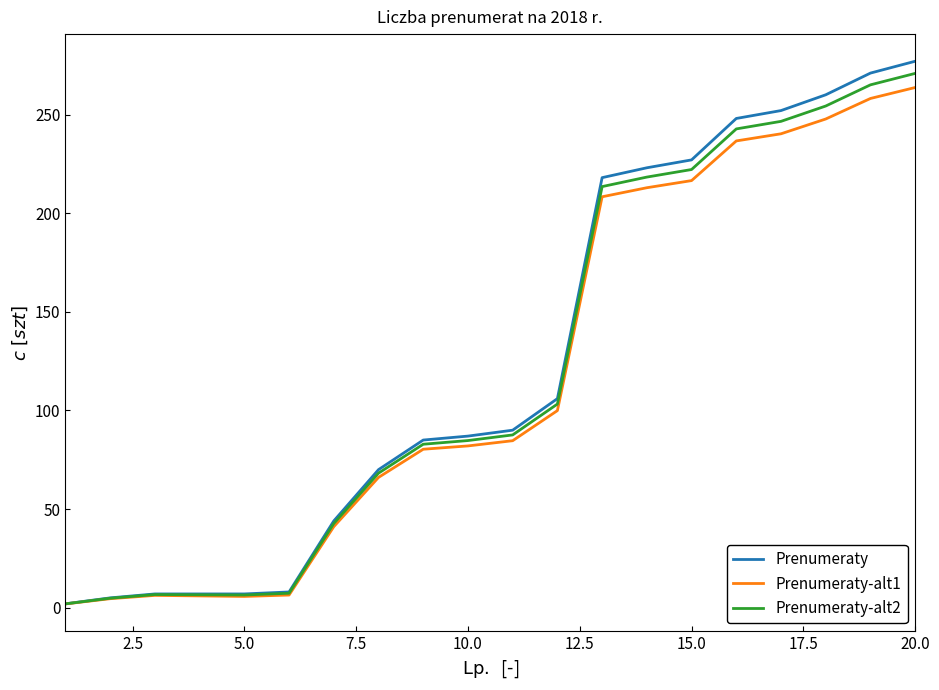

Which series has the largest range (max minus min)?

Prenumeraty